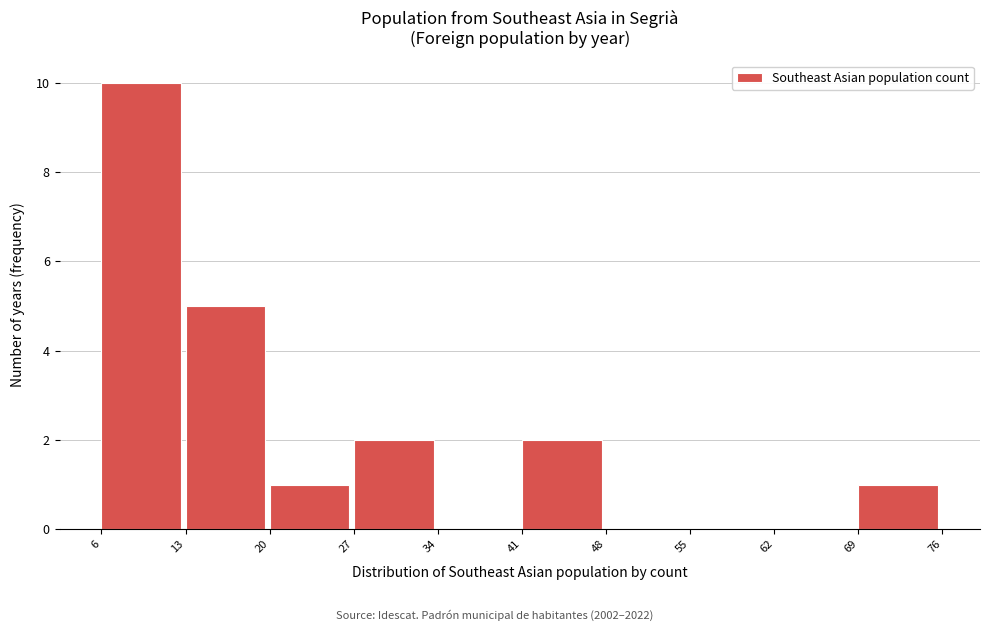

Reading left to right, list every bar in this chart as the range it spans on the x-axis followed by its height. The values are not printed on the chart, so give them approximately, as read against the axis.

6 to 13: 10
13 to 20: 5
20 to 27: 1
27 to 34: 2
34 to 41: 0
41 to 48: 2
48 to 55: 0
55 to 62: 0
62 to 69: 0
69 to 76: 1